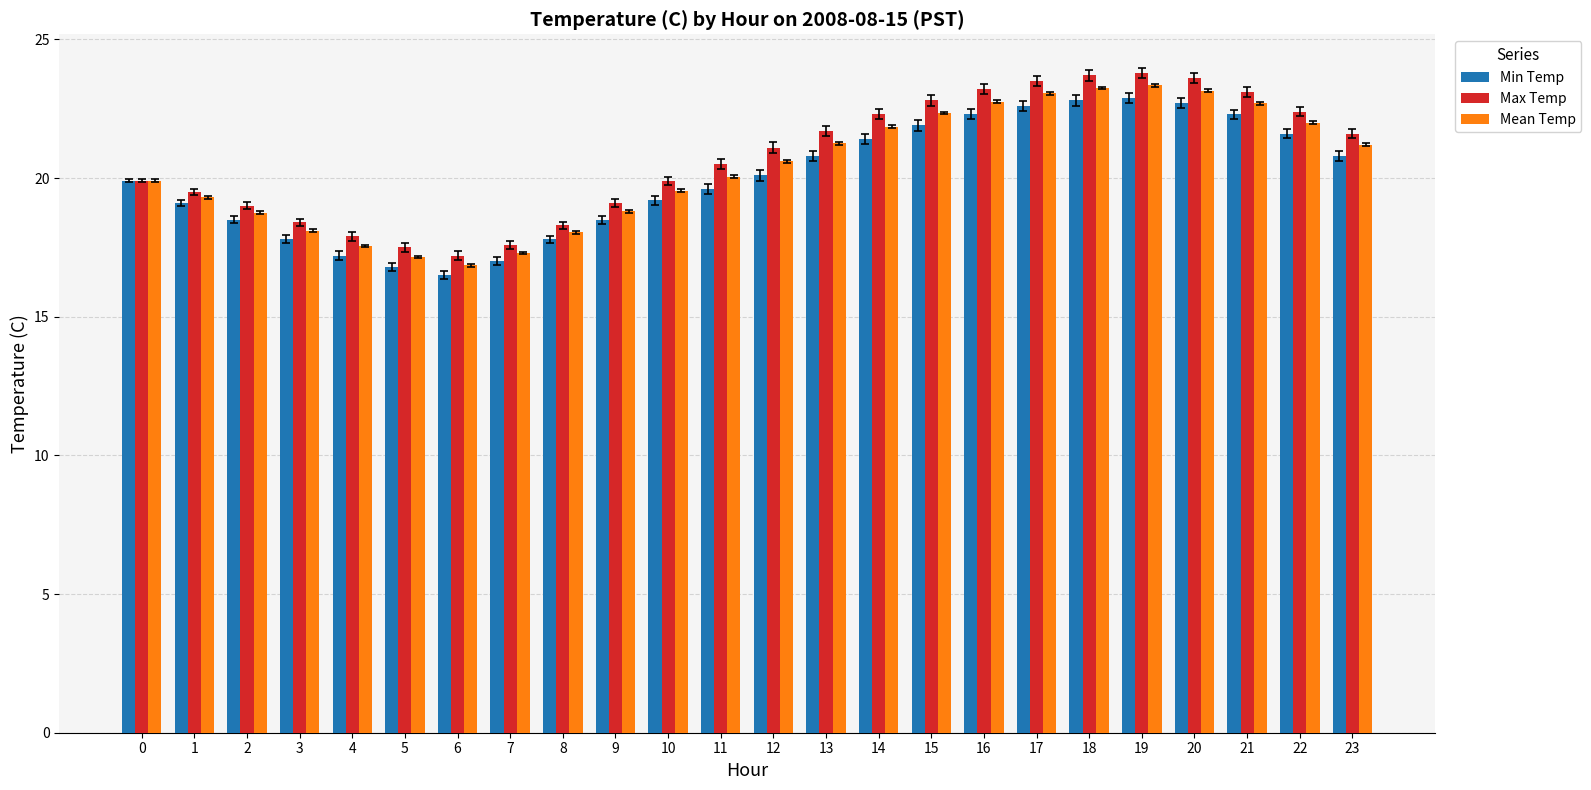

Count the number of categories in the chart.

24